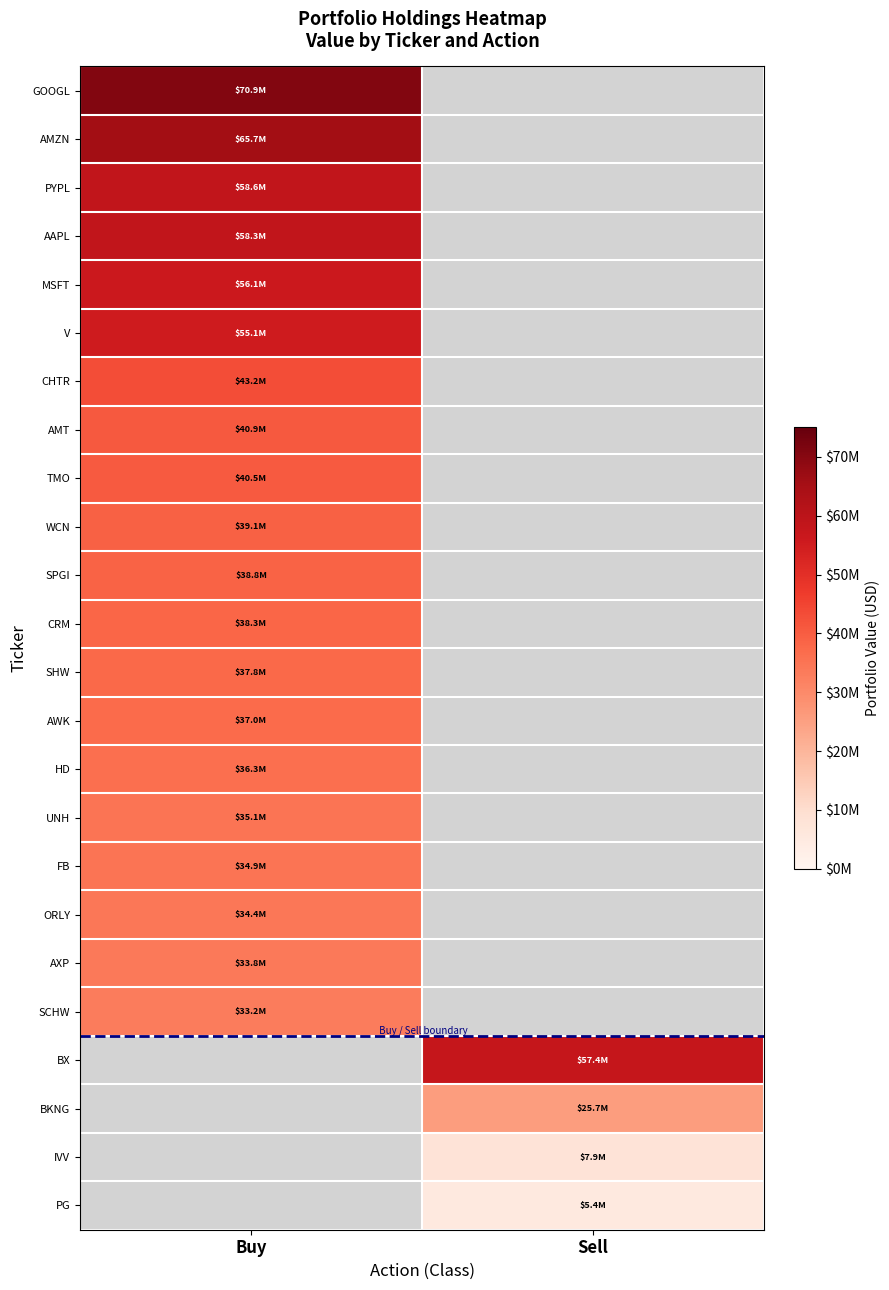

What is the smallest value displayed?

5402000.0